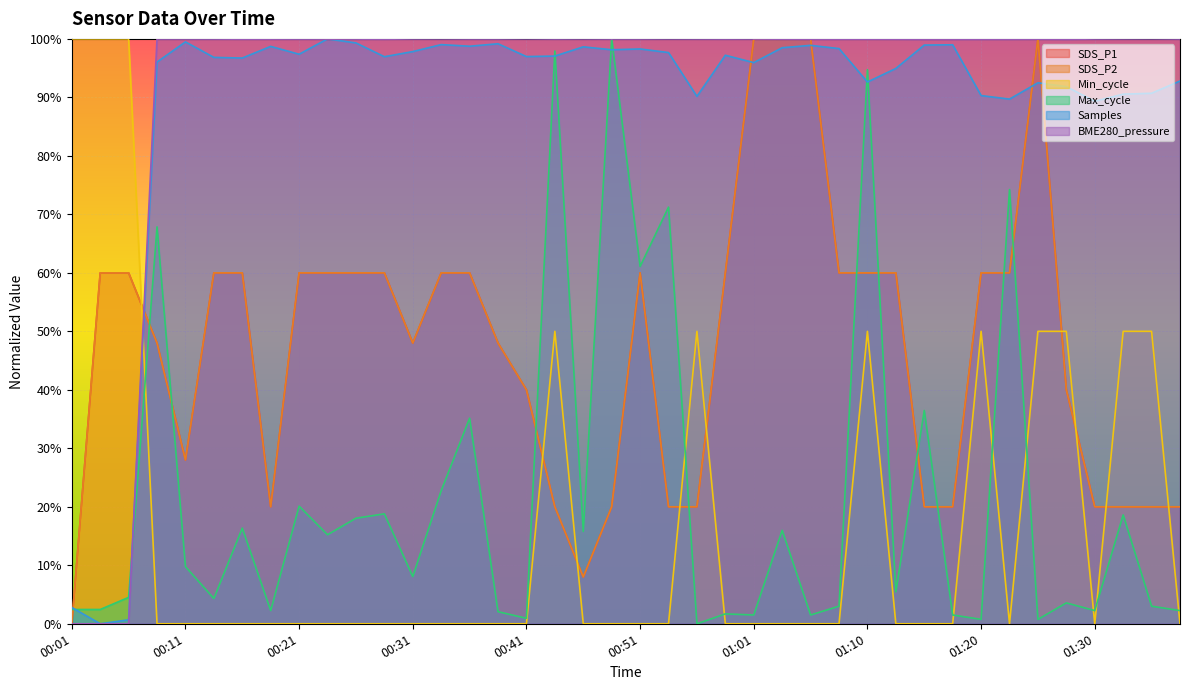

True or false: SDS_P2 and SDS_P1 intersect in this chart.

False